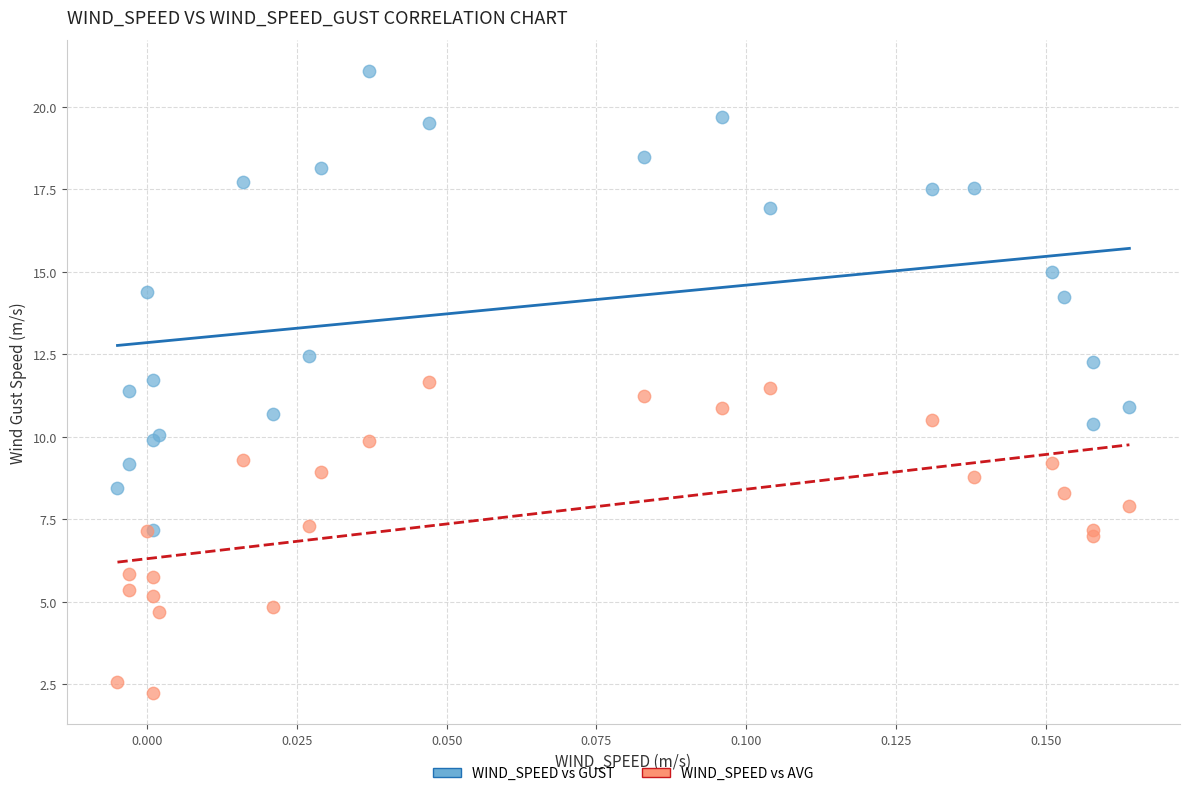

Which series contains the lowest Y value?

WIND_SPEED vs AVG